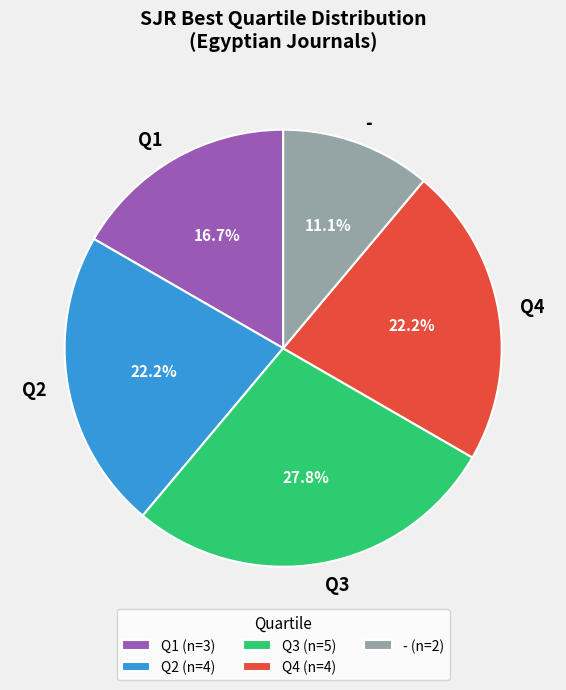

Count the number of slices in the pie.

5